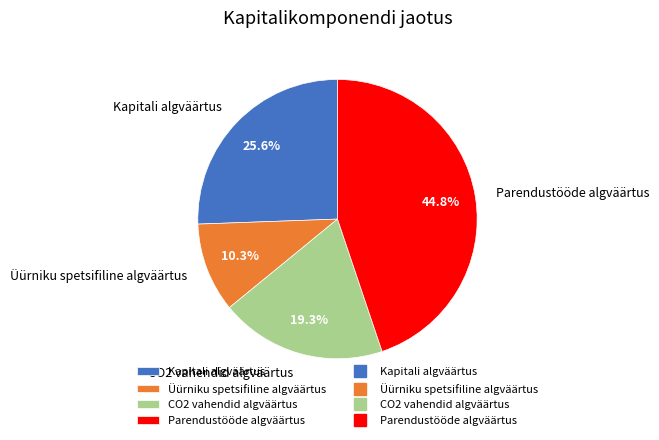

What portion of the pie excludes Parendustööde algväärtus?

55.2%